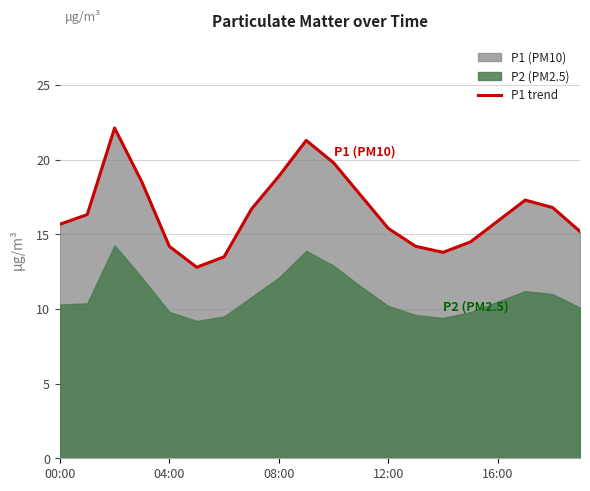

What is the minimum value for P1 trend?

12.8